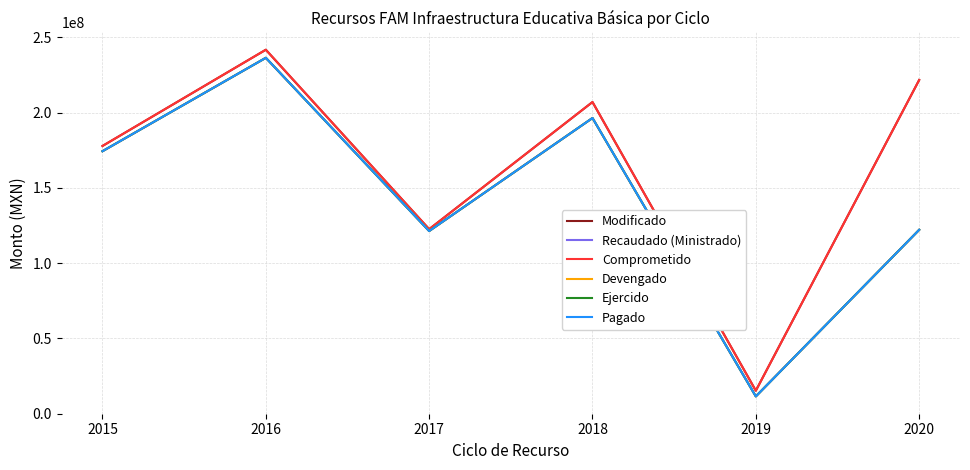

What is the maximum value for Modificado?

241815581.3